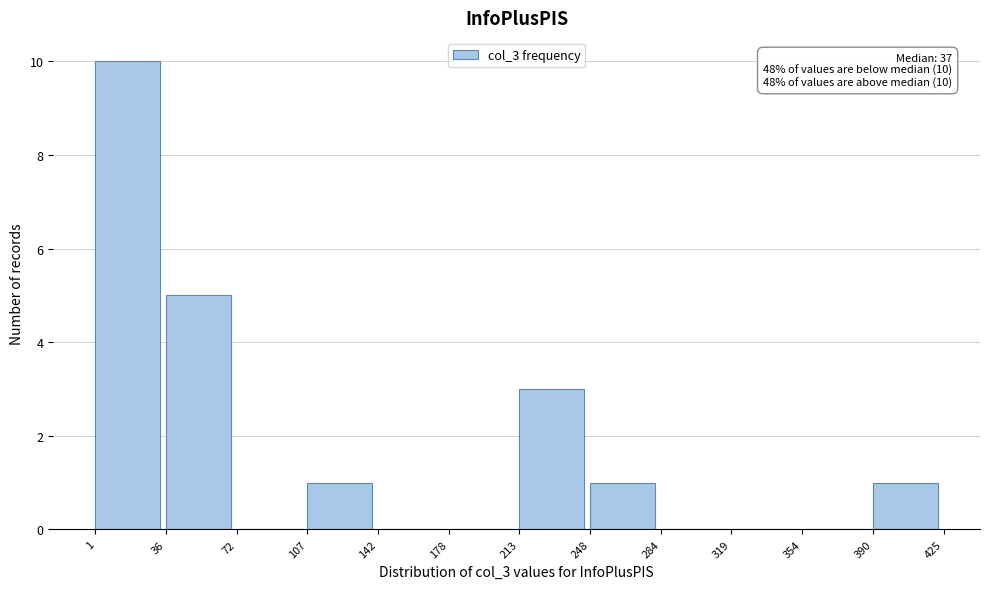

Over which range of the x-axis is the bar tallest?

1 to 36